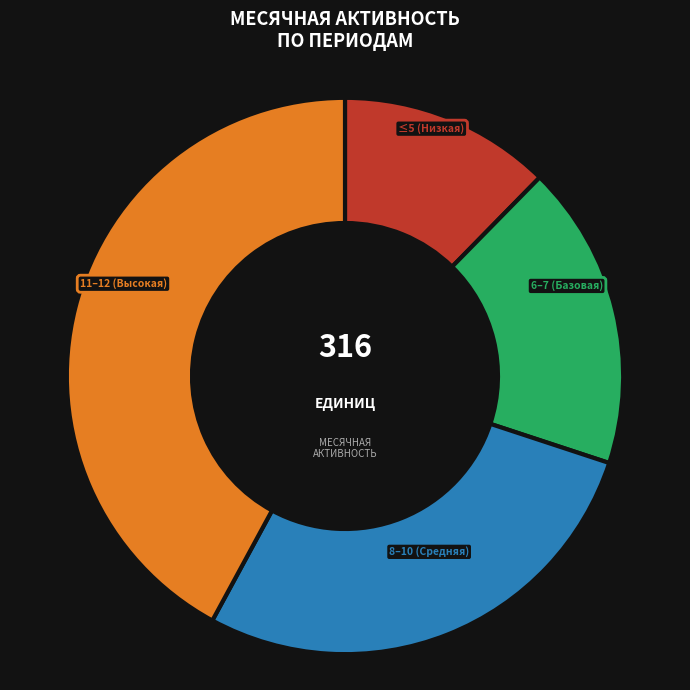

Is there a majority slice in this chart?

No